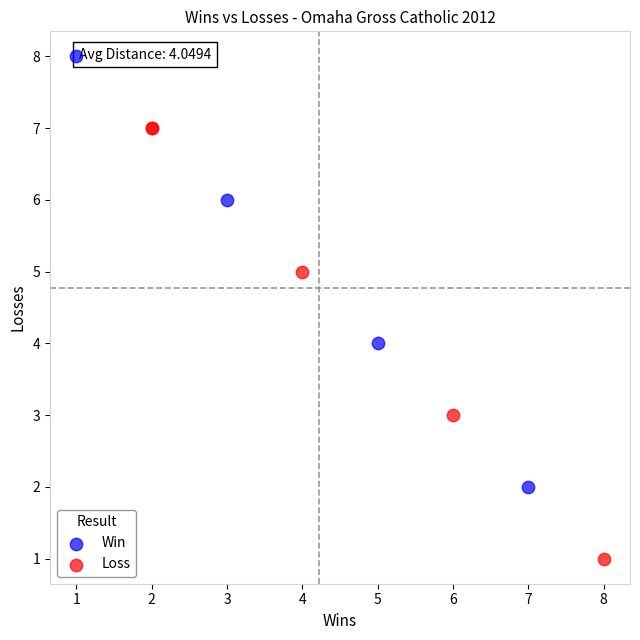

Which series reaches the maximum Y coordinate?

Win